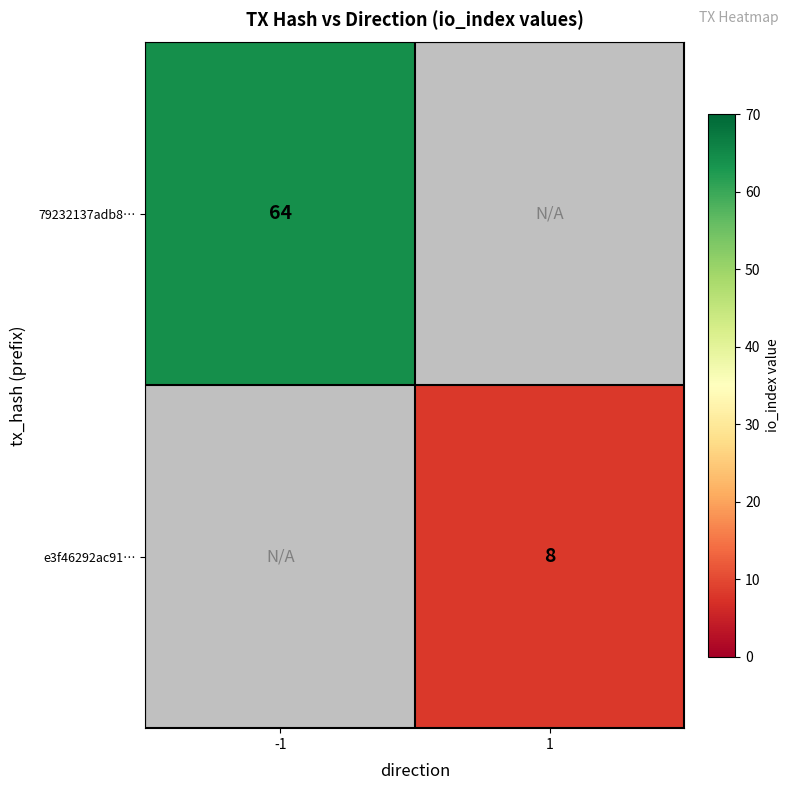

The e3f46292ac91… series shows 5 at 1. True or false?

False